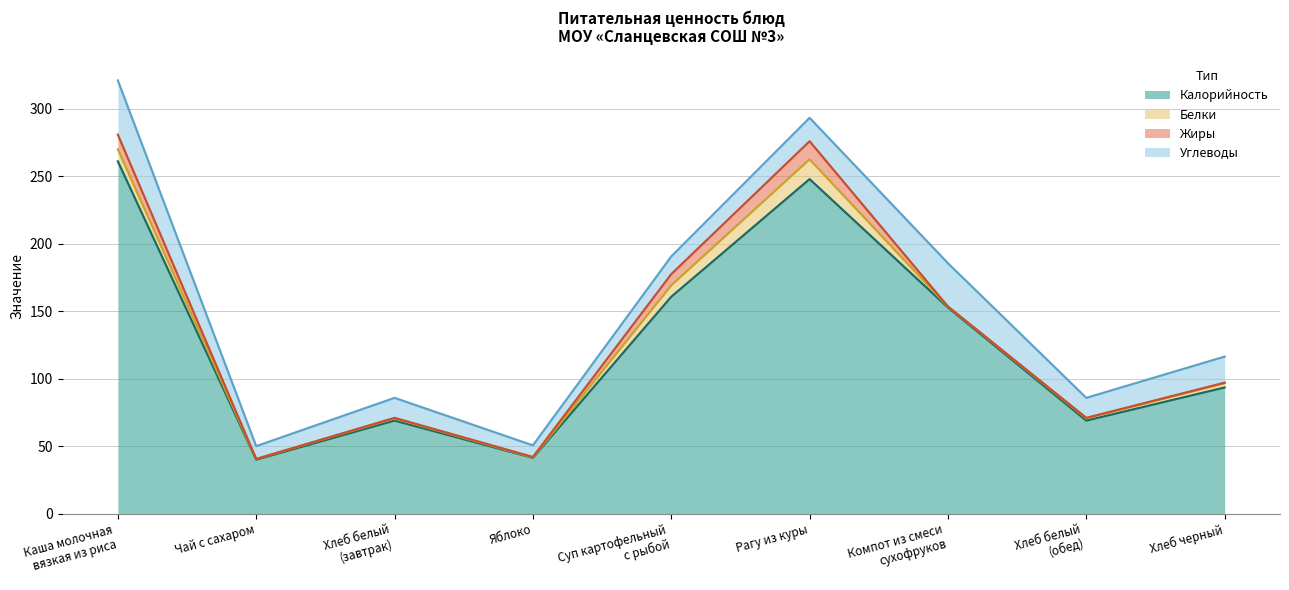

What are all the series names shown in the legend?

Калорийность, Белки, Жиры, Углеводы